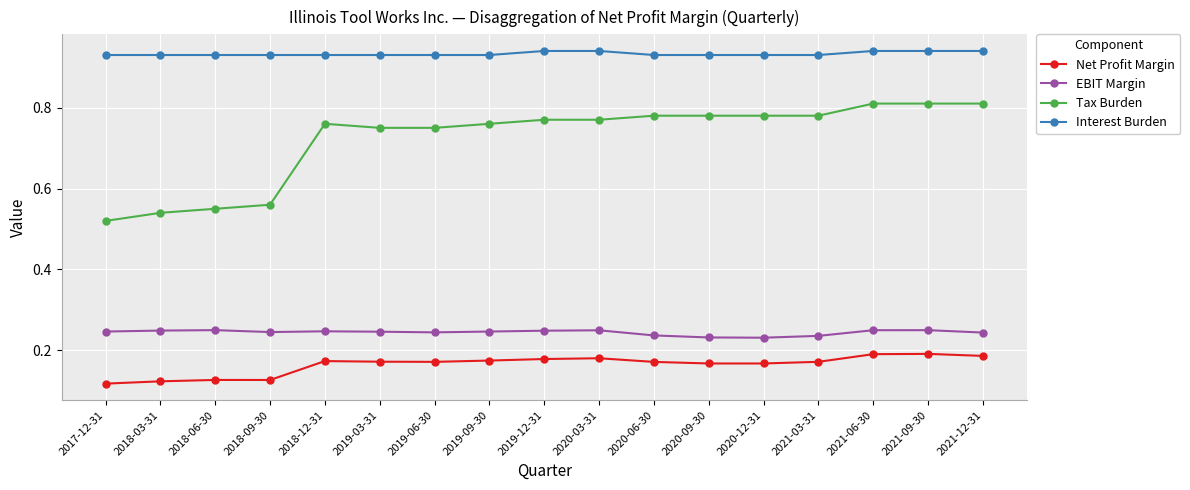

The value of EBIT Margin at 2018-03-31 is 0.1. True or false?

False